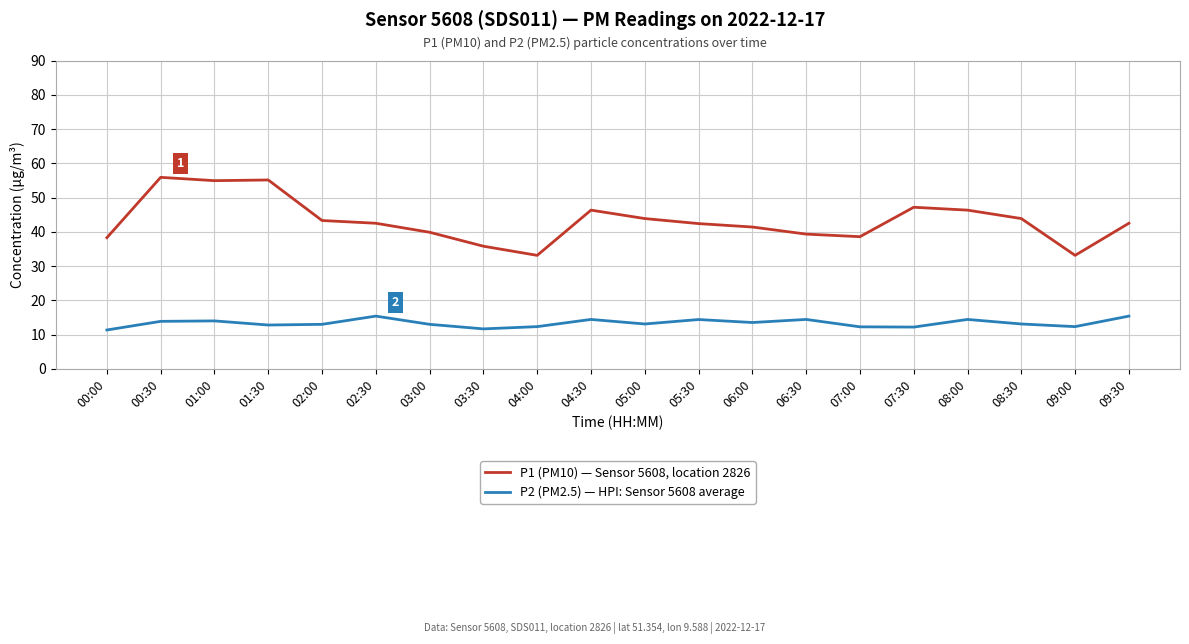

True or false: P2 (PM2.5) — HPI: Sensor 5608 average and P1 (PM10) — Sensor 5608, location 2826 cross at least once.

False